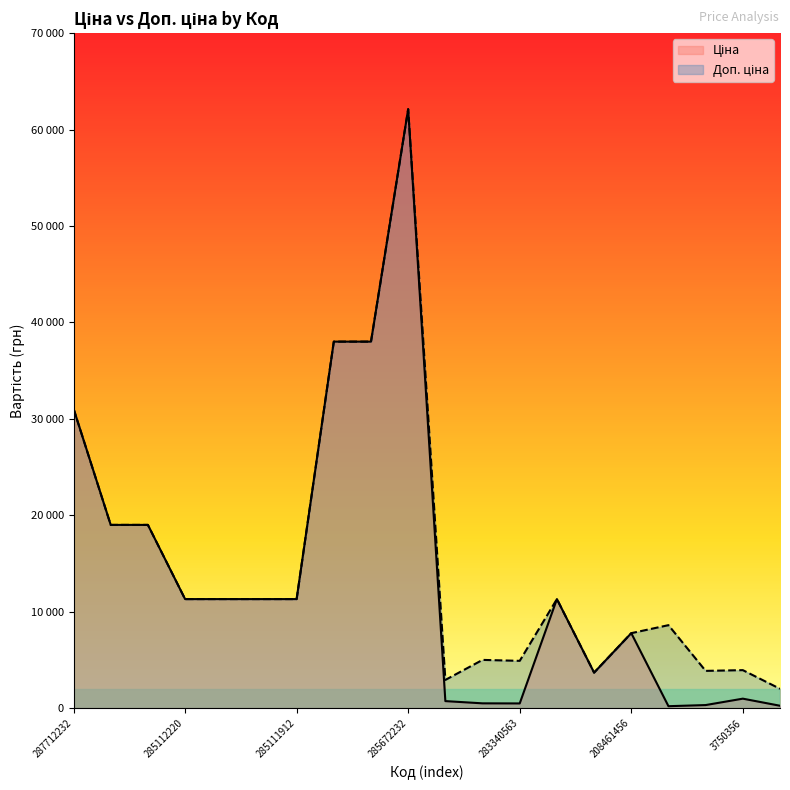

Where does the Ціна series first go above 11312?

287712232